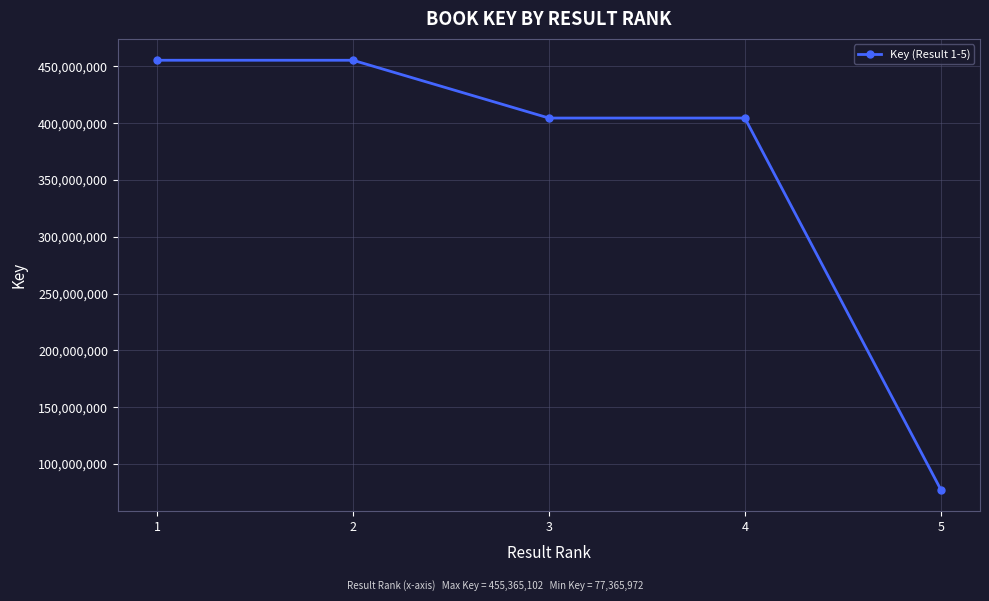

What is the sum of the values at 1 and 3?

859840484